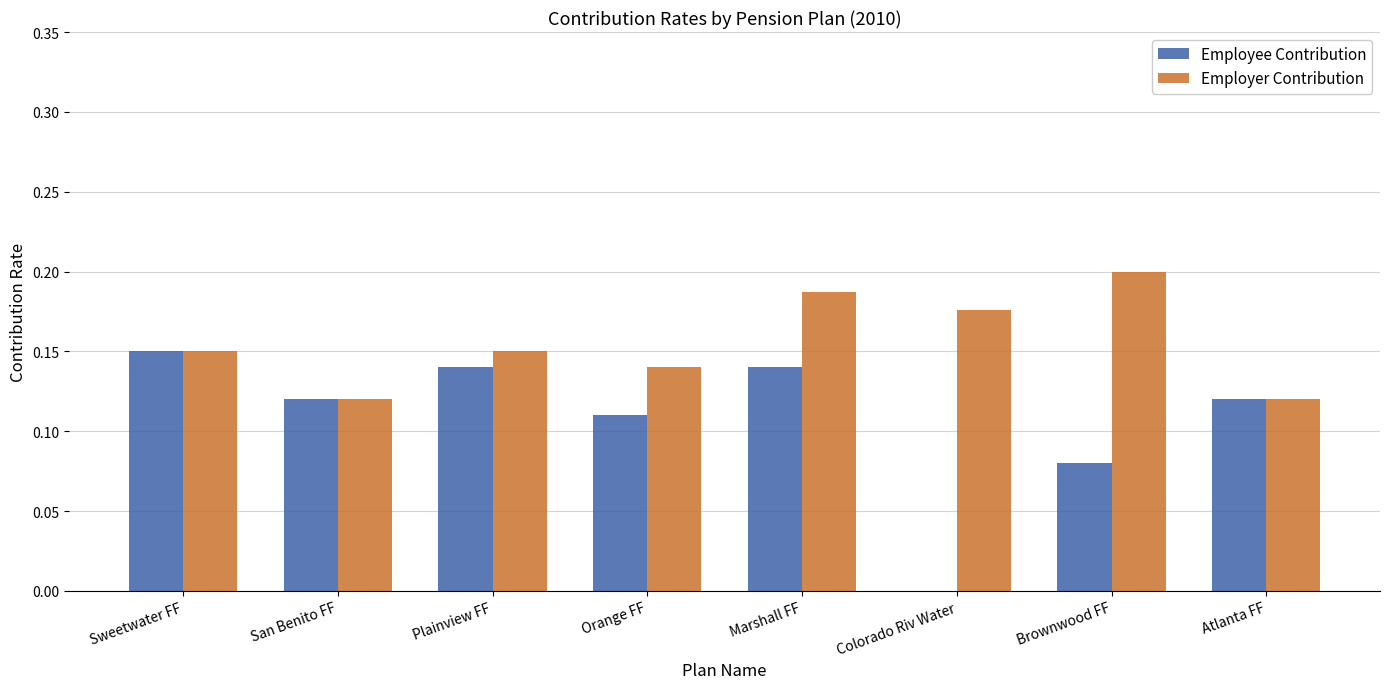

The value of Employer Contribution at Marshall FF is 0.2. True or false?

True